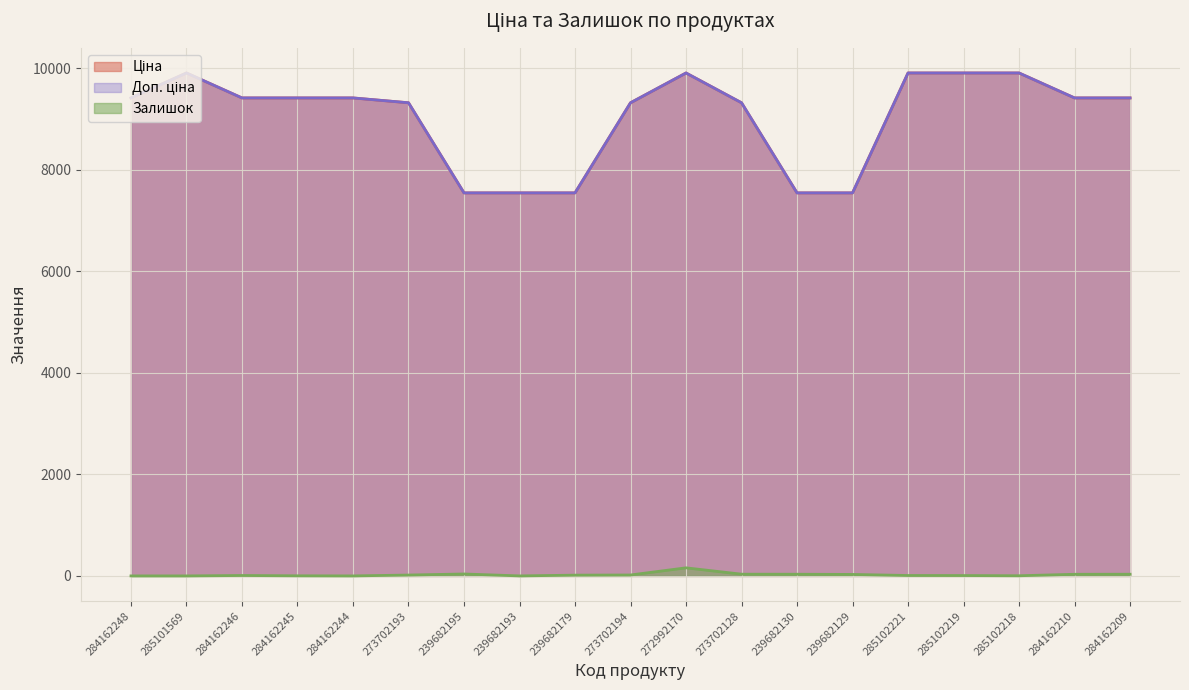

List the labels in order of Ціна value, largest first.

285101569, 272992170, 285102221, 285102219, 285102218, 284162248, 284162246, 284162245, 284162244, 284162210, 284162209, 273702193, 273702194, 273702128, 239682195, 239682193, 239682179, 239682130, 239682129